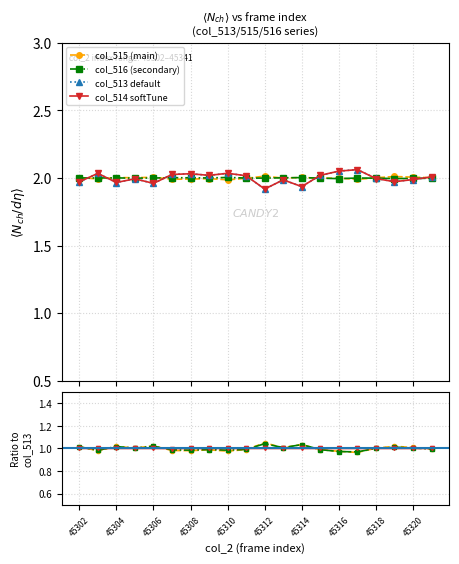

In col_515, how many points are higher than both neighbors (excluding endpoints)?

7